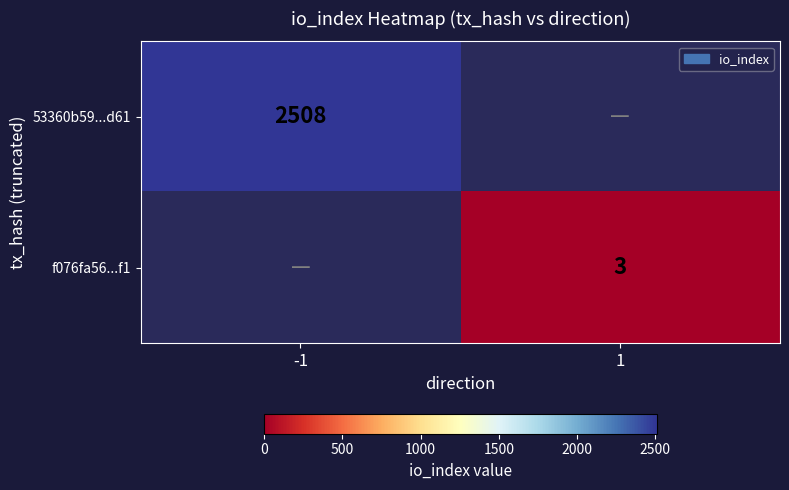

How many distinct data groups are displayed?

2